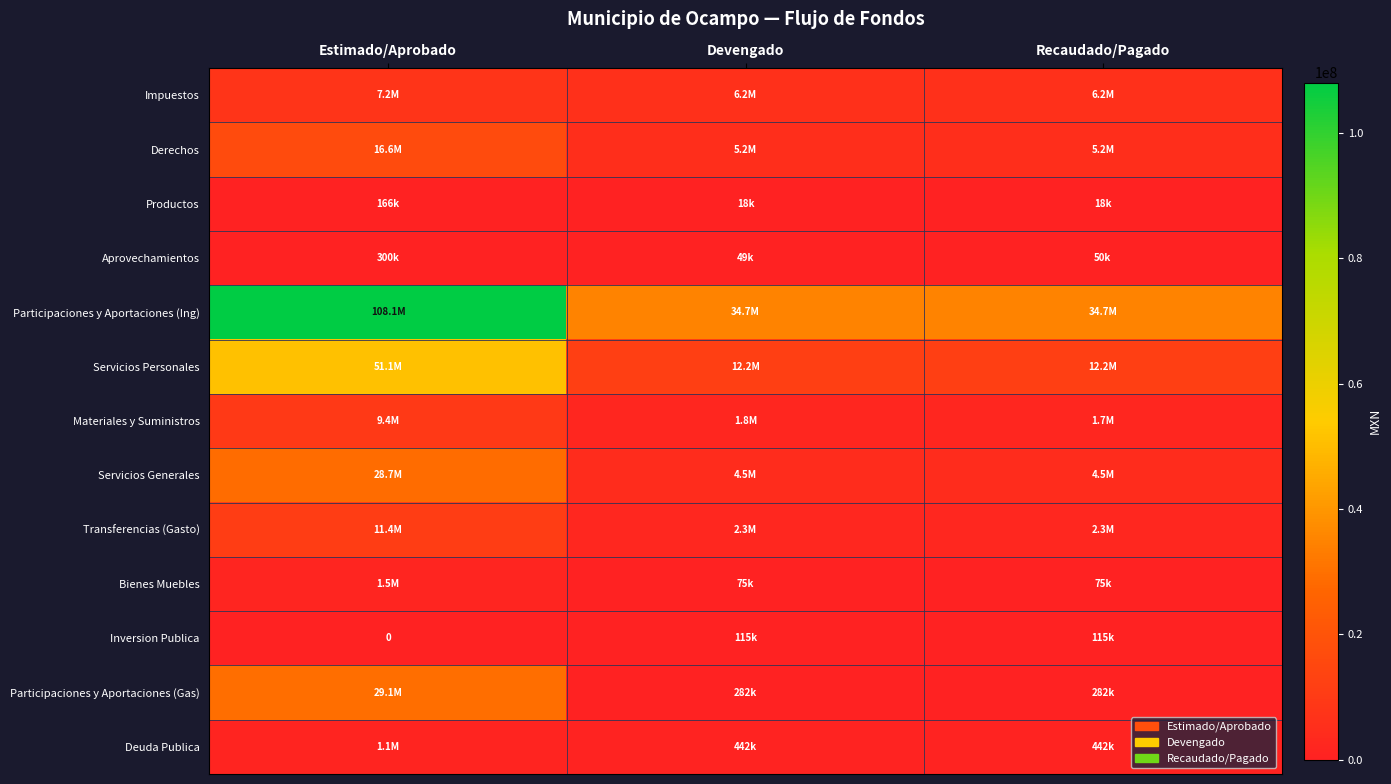

Which has a higher value, Recaudado/Pagado or Estimado/Aprobado?

Estimado/Aprobado